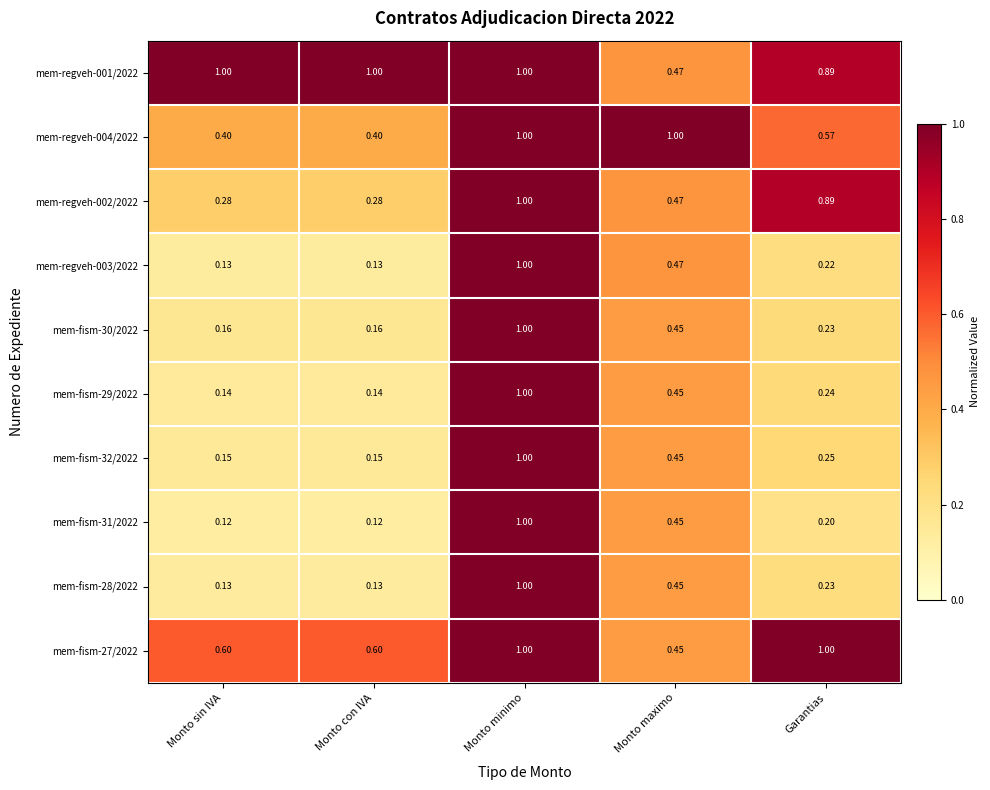

At which category is the sum across all series the highest?

Monto minimo